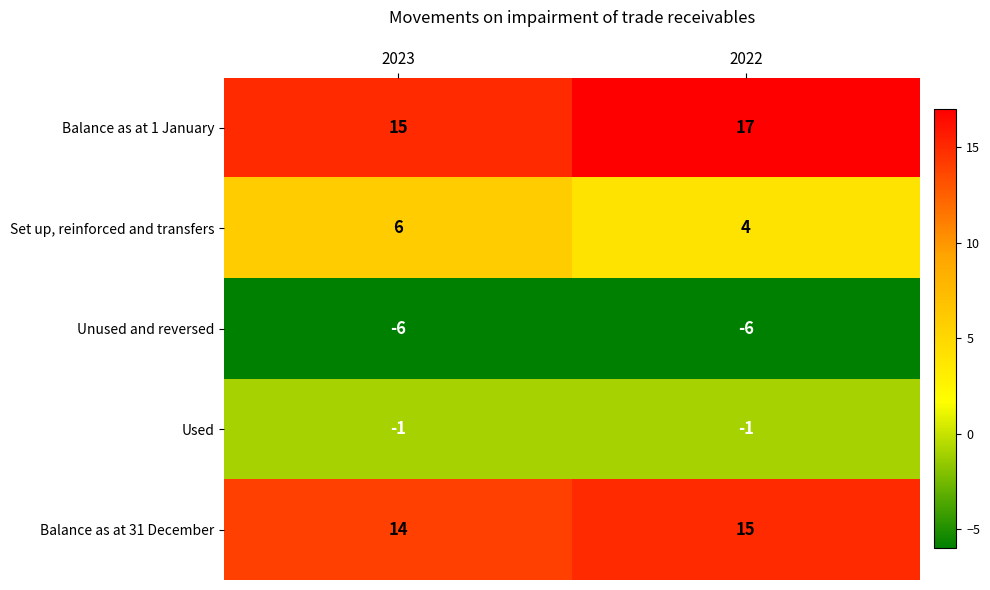

Reading right to left, transcribe all the data shown in this chart.

Balance as at 1 January: 17	15
Set up, reinforced and transfers: 4	6
Unused and reversed: -6	-6
Used: -1	-1
Balance as at 31 December: 15	14